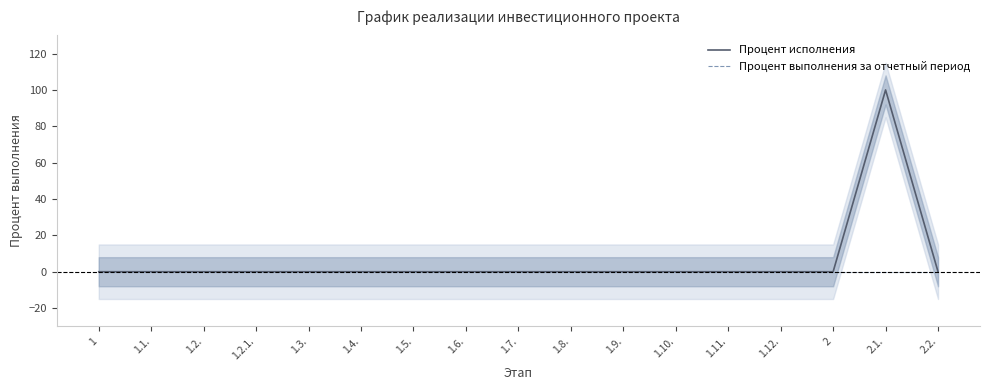

What is the label of the 6th point from the right?

1.10.